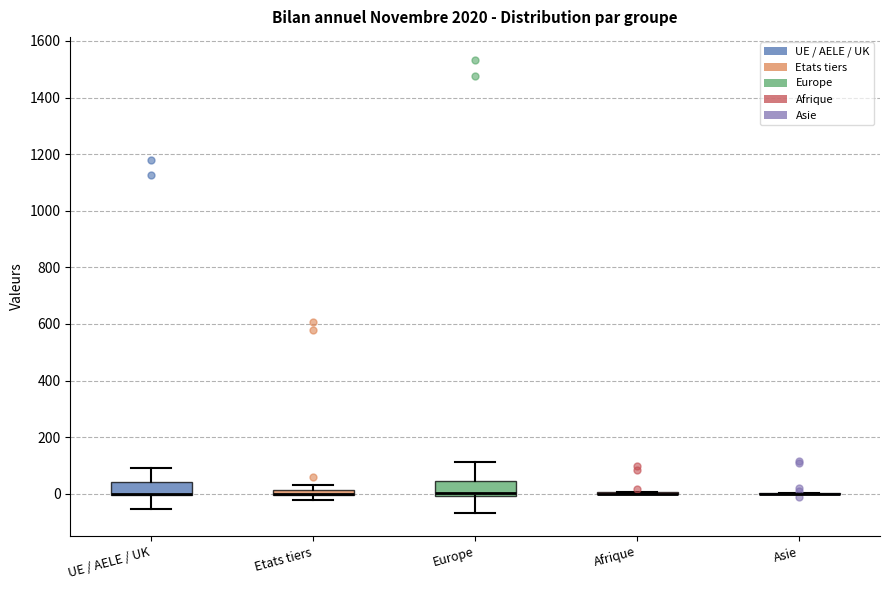

Where is the upper edge of the box for Etats tiers on the y-axis? The values are not printed on the chart, so give them approximately, as read against the axis.

20